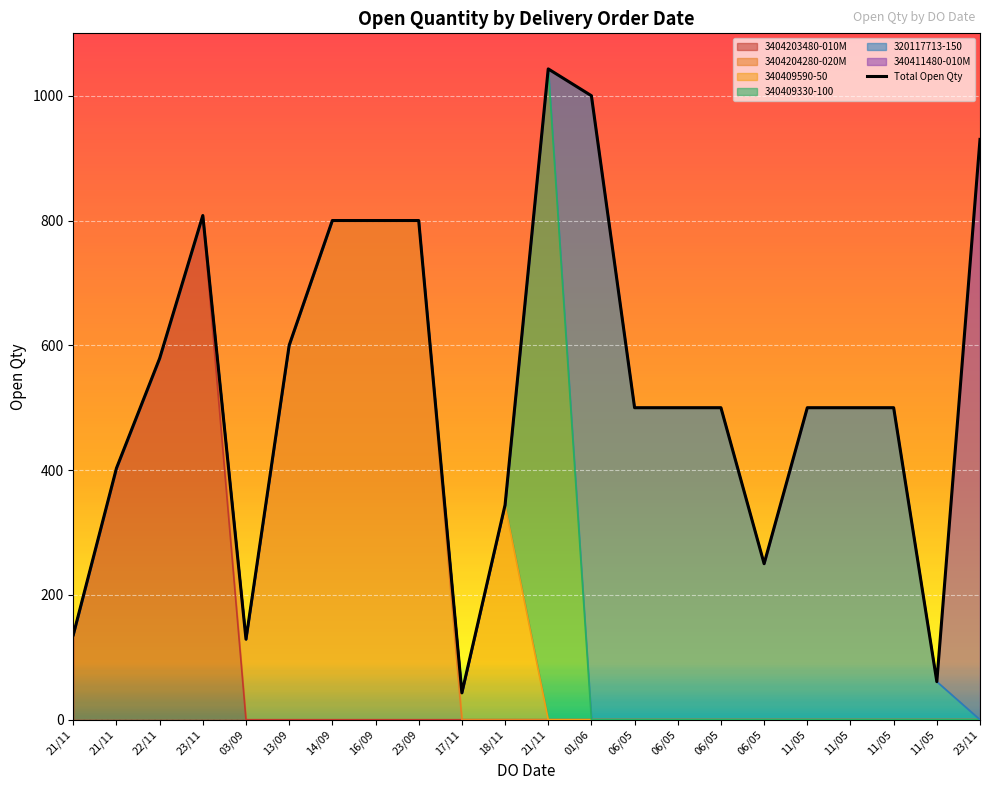

Between 21/11 and 21/11, which is larger?

21/11